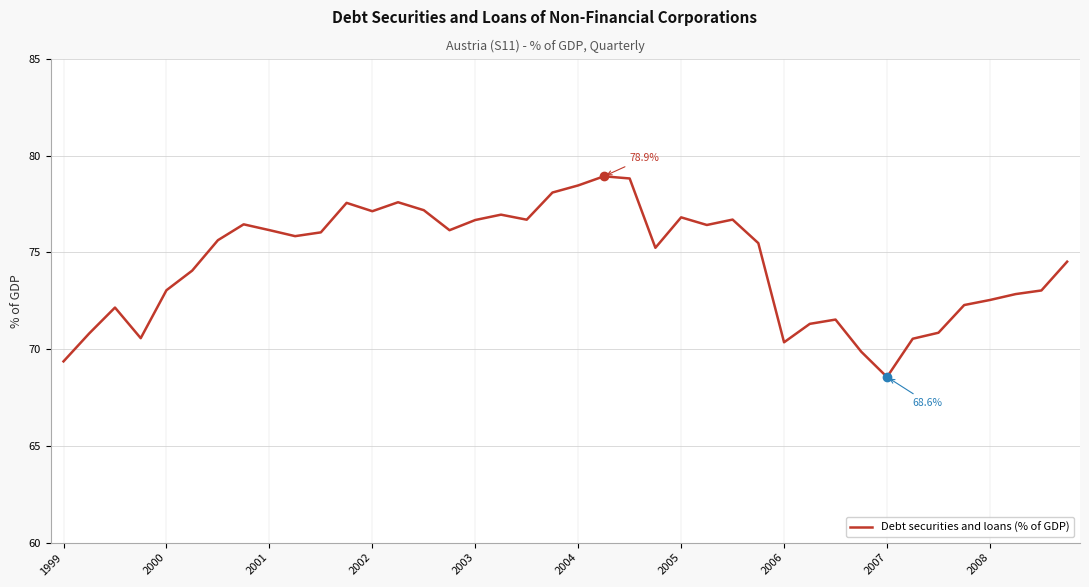

How many categories are shown in the chart?

40